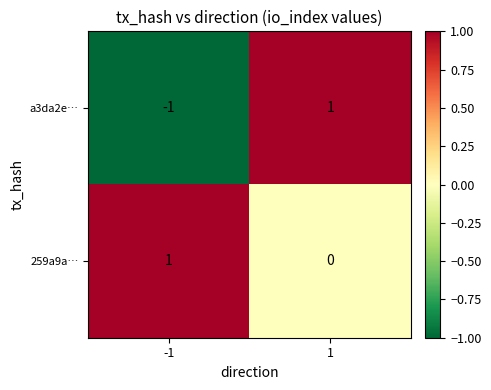

How many values in the 259a9a… series are below 1?

1